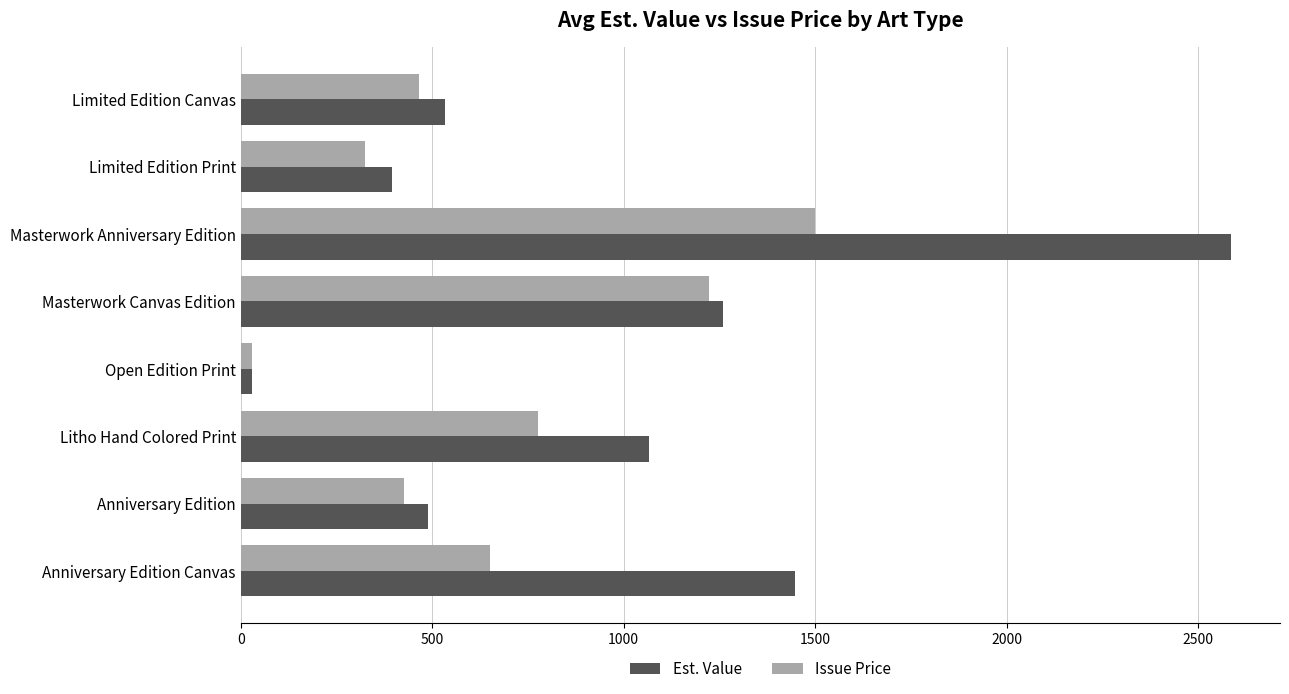

List the series in order of their overall mean, lowest first.

Issue Price, Est. Value